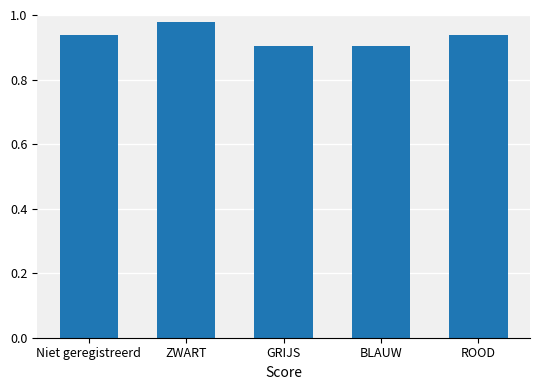

How many bars are there in total?

5